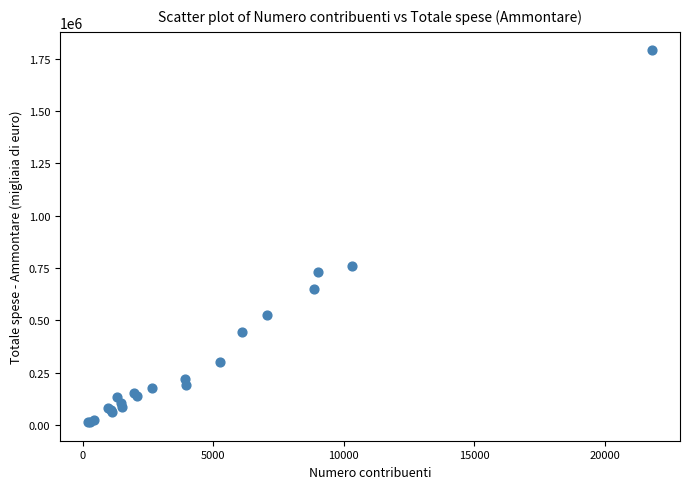

What Y value in the scatter plot is closest to 901146?

757617